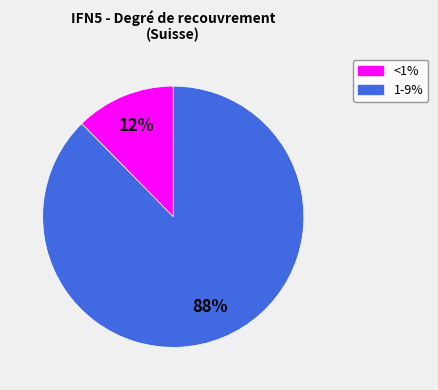

How many segments does this pie chart have?

2